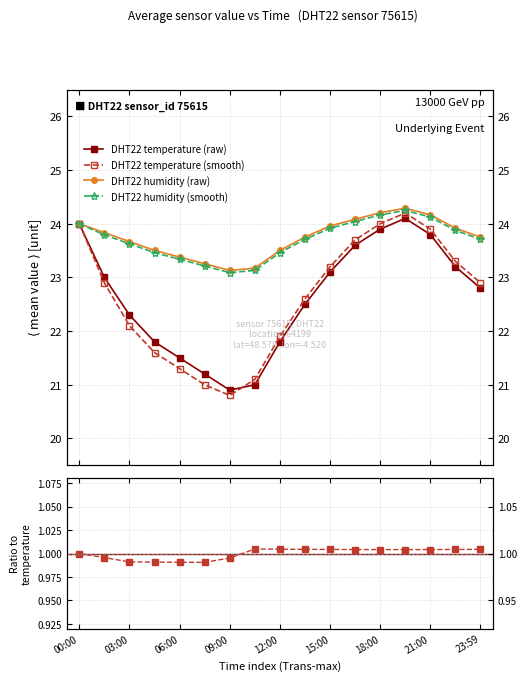

In temp_smooth, how many points are lower than both neighbors (excluding endpoints)?

1